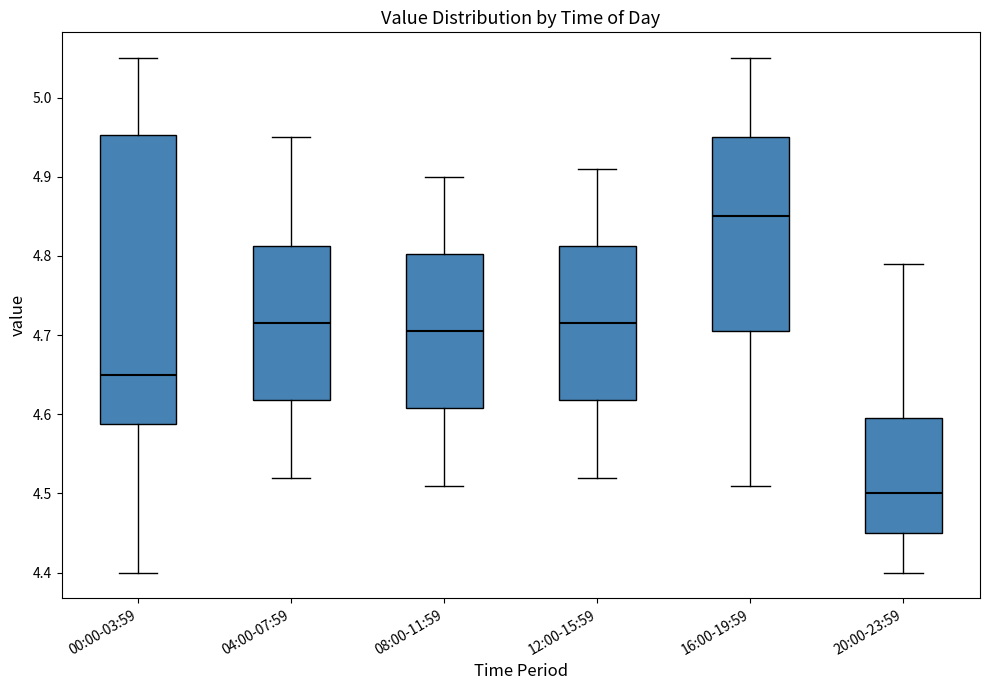

Reading left to right, transcribe this box plot: for each box, give where its median line is, the range the box spans, and where its two whiskers end, as read against the y-axis. The values are not printed on the chart, so give them approximately, as read against the axis.

00:00-03:59: median 4.65, box 4.59 to 4.95, whiskers 4.40 to 5.05
04:00-07:59: median 4.72, box 4.62 to 4.81, whiskers 4.52 to 4.95
08:00-11:59: median 4.71, box 4.61 to 4.80, whiskers 4.51 to 4.90
12:00-15:59: median 4.72, box 4.62 to 4.81, whiskers 4.52 to 4.91
16:00-19:59: median 4.85, box 4.71 to 4.95, whiskers 4.51 to 5.05
20:00-23:59: median 4.50, box 4.45 to 4.60, whiskers 4.40 to 4.79